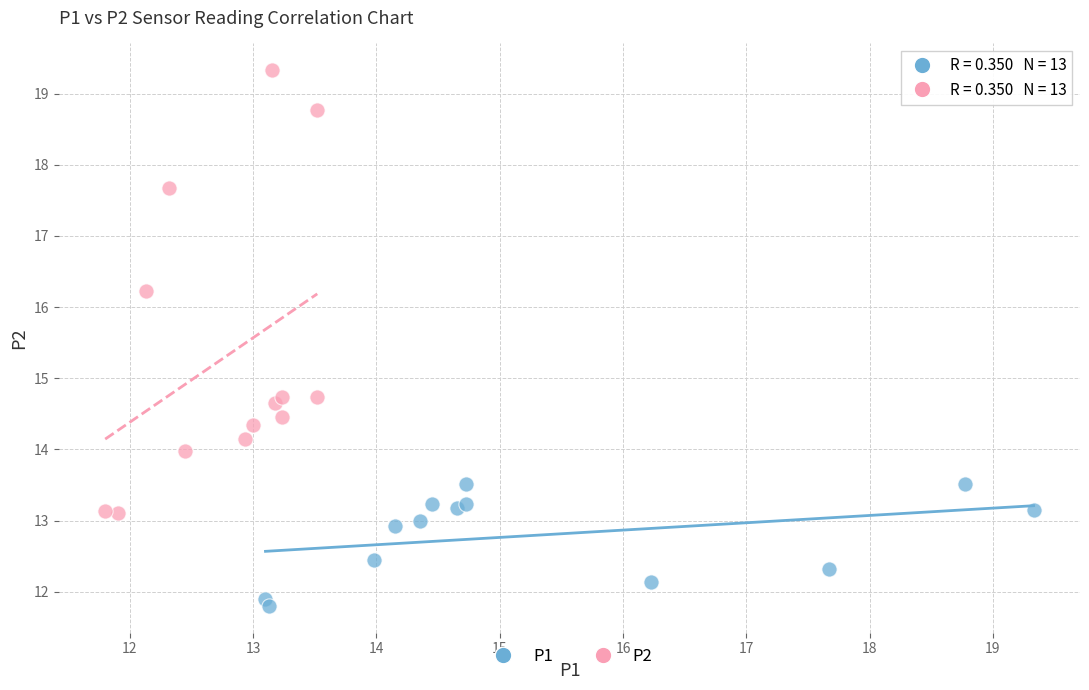

Which series reaches the maximum Y coordinate?

P2